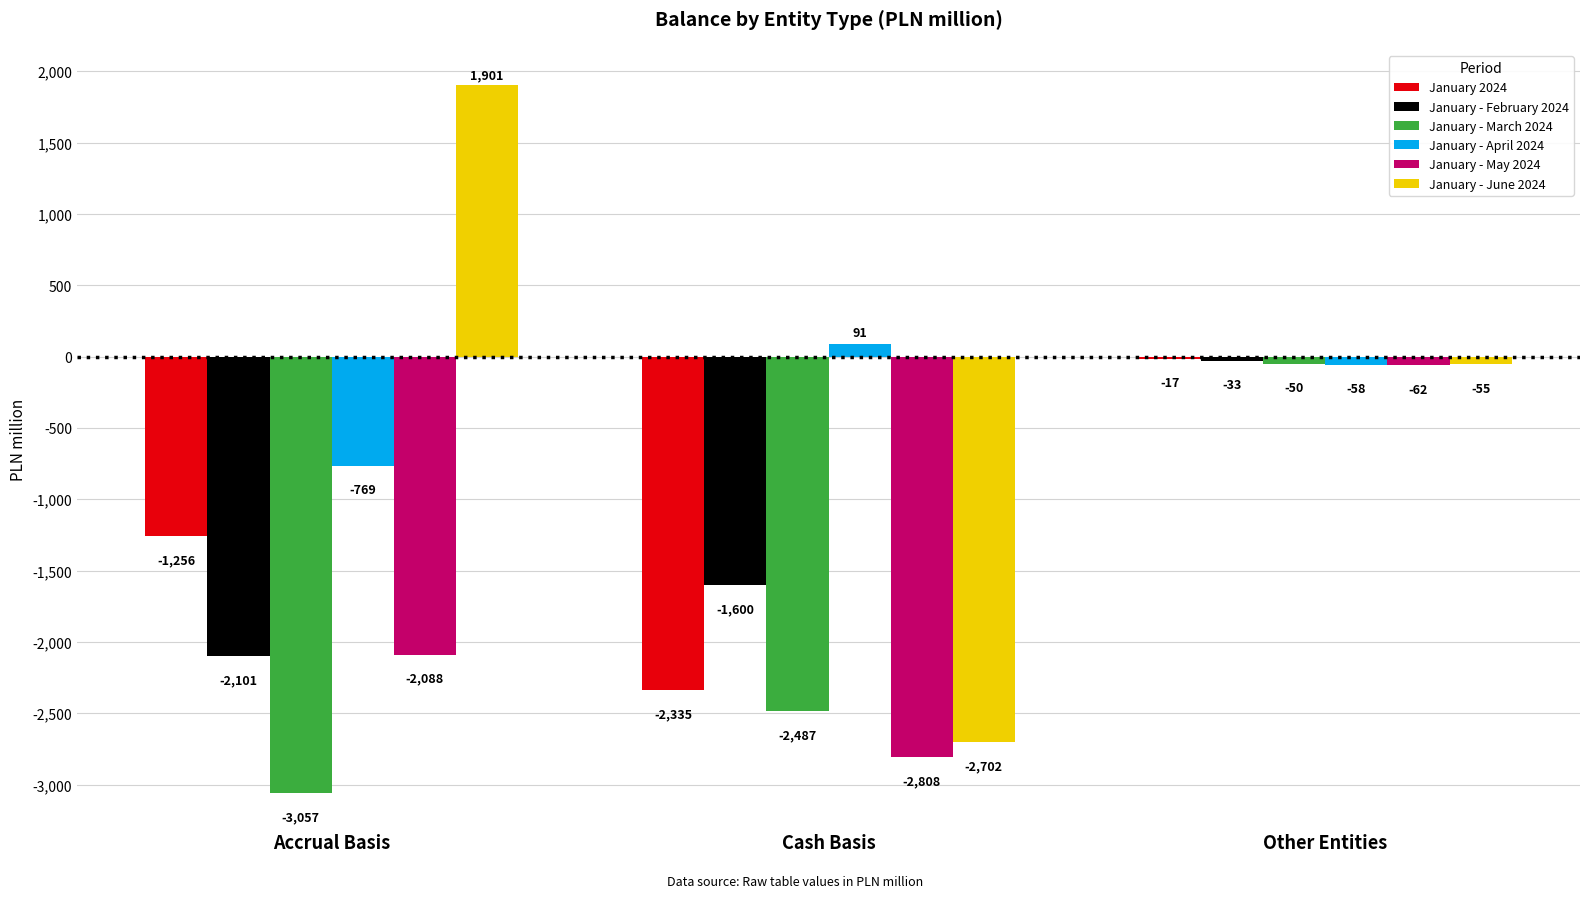

What is the difference between the January - February 2024 values at Cash Basis and Other Entities?

1567